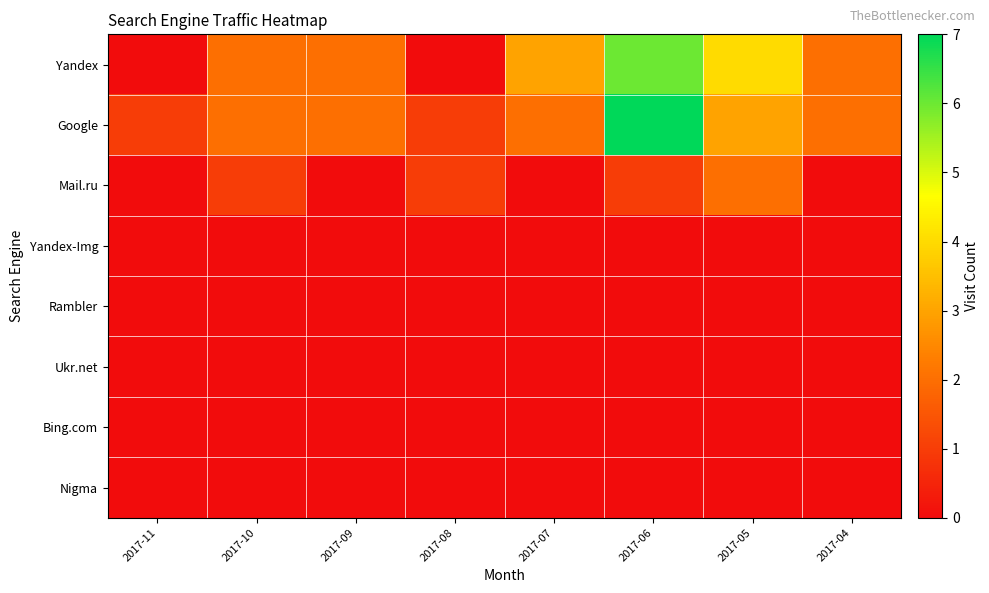

Reading left to right, transcribe all the data shown in this chart.

Yandex: 2017-11=0	2017-10=2	2017-09=2	2017-08=0	2017-07=3	2017-06=6	2017-05=4	2017-04=2
Google: 2017-11=1	2017-10=2	2017-09=2	2017-08=1	2017-07=2	2017-06=7	2017-05=3	2017-04=2
Mail.ru: 2017-11=0	2017-10=1	2017-09=0	2017-08=1	2017-07=0	2017-06=1	2017-05=2	2017-04=0
Yandex-Img: 2017-11=0	2017-10=0	2017-09=0	2017-08=0	2017-07=0	2017-06=0	2017-05=0	2017-04=0
Rambler: 2017-11=0	2017-10=0	2017-09=0	2017-08=0	2017-07=0	2017-06=0	2017-05=0	2017-04=0
Ukr.net: 2017-11=0	2017-10=0	2017-09=0	2017-08=0	2017-07=0	2017-06=0	2017-05=0	2017-04=0
Bing.com: 2017-11=0	2017-10=0	2017-09=0	2017-08=0	2017-07=0	2017-06=0	2017-05=0	2017-04=0
Nigma: 2017-11=0	2017-10=0	2017-09=0	2017-08=0	2017-07=0	2017-06=0	2017-05=0	2017-04=0